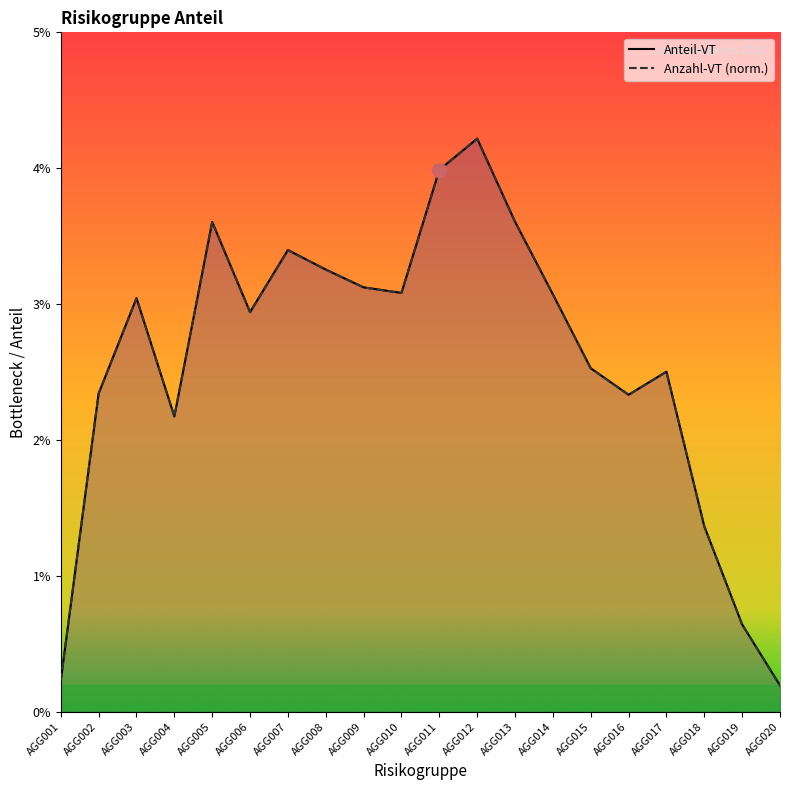

At which category does Anzahl-VT (norm.) reach its first local peak?

AGG003